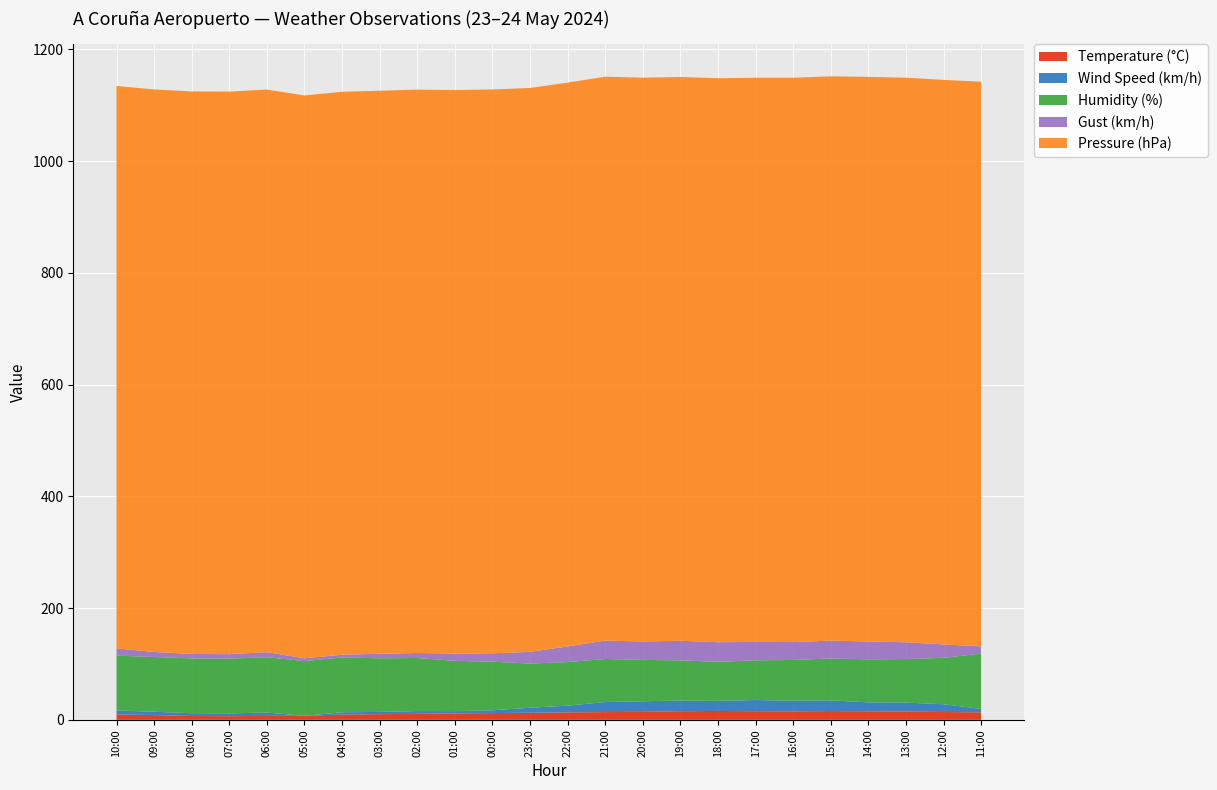

Reading left to right, what are all the values shown in this chart?

Temperature (°C): 9.9	8.5	6.9	6.6	7.1	7.2	9.6	10.2	10.7	11.6	12.1	12.7	13.4	13.9	14.3	15.5	15.9	15.5	15.2	15.8	15.3	14.8	14.0	13.5
Wind Speed (km/h): 7.0	6.0	5.0	5.0	6.0	0.0	4.0	4.0	5.0	4.0	5.0	9.0	12.0	18.0	19.0	19.0	18.0	20.0	19.0	19.0	16.0	16.0	14.0	6.0
Humidity (%): 98.0	98.0	98.0	98.0	99.0	98.0	98.0	96.0	95.0	90.0	87.0	79.0	78.0	77.0	74.0	72.0	70.0	71.0	73.0	75.0	77.0	78.0	83.0	99.0
Gust (km/h): 13.0	9.0	8.0	8.0	9.0	5.0	5.0	8.0	9.0	13.0	15.0	21.0	28.0	33.0	33.0	35.0	35.0	33.0	32.0	32.0	32.0	30.0	24.0	13.0
Pressure (hPa): 1006.5	1006.7	1006.7	1006.7	1006.9	1007.2	1007.4	1007.7	1008.2	1008.5	1009.1	1009.1	1009.0	1009.1	1008.9	1009.0	1009.4	1009.6	1009.9	1009.9	1010.4	1010.4	1010.3	1010.6